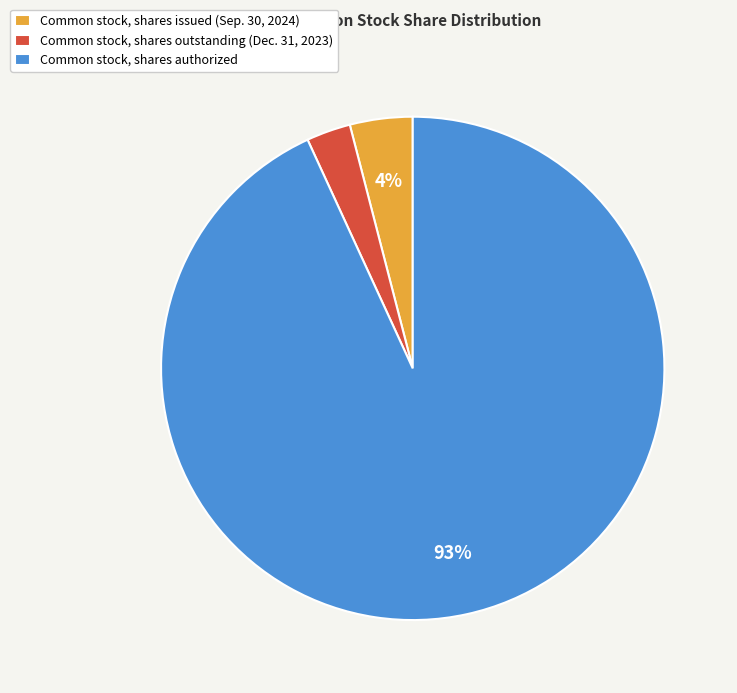

Rank the categories by value from highest to lowest.

Common stock, shares authorized, Common stock, shares issued (Sep. 30, 2024), Common stock, shares outstanding (Dec. 31, 2023)